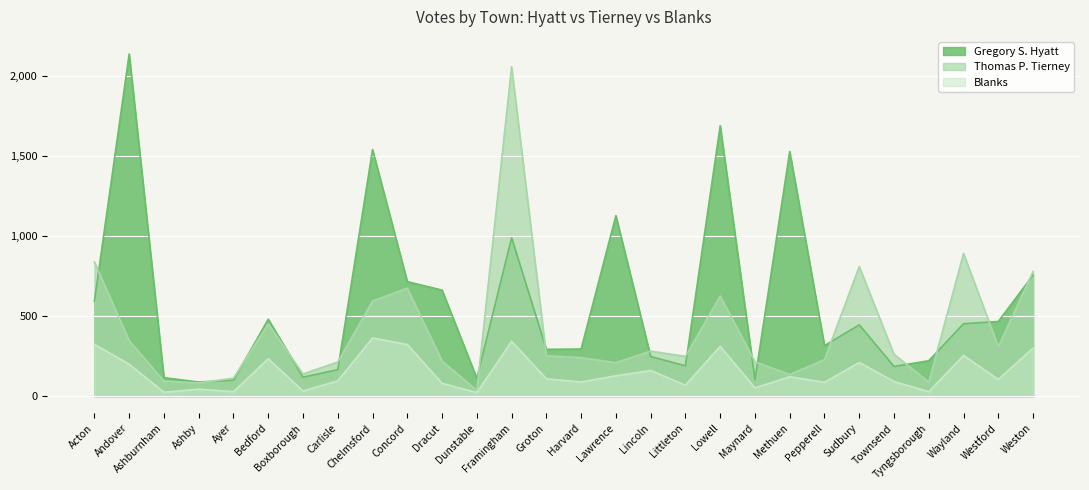

What is the label of the 13th point from the left?

Framingham